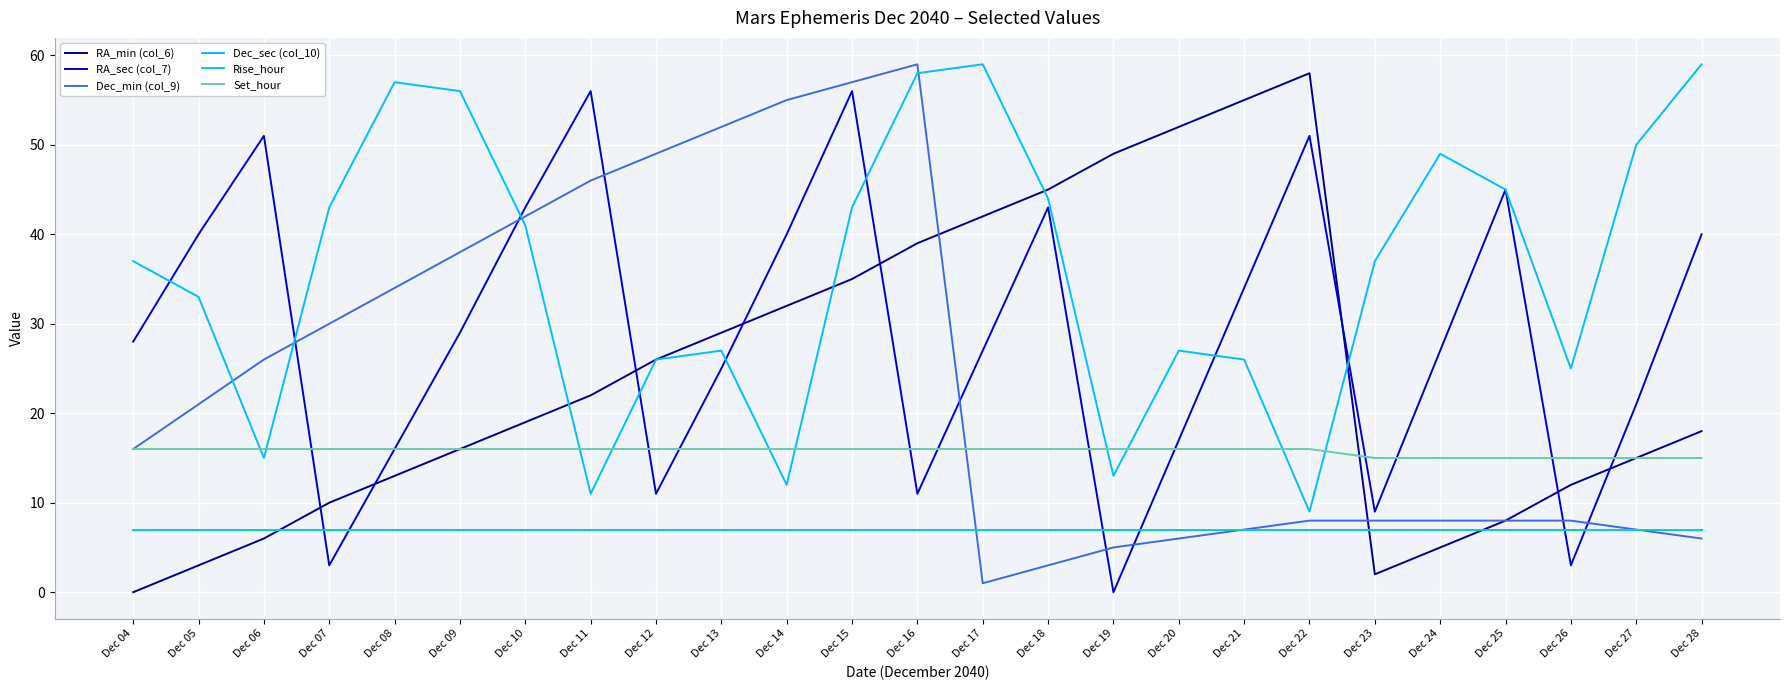

What is the minimum value for Set_hour?

15